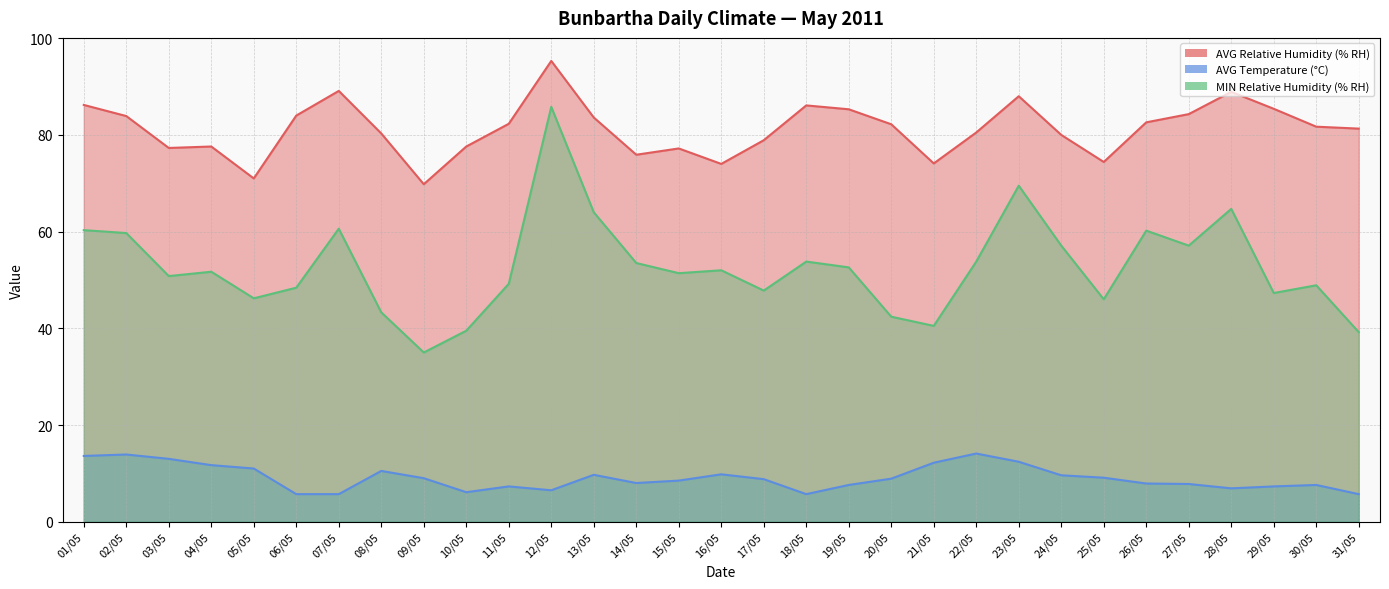

True or false: AVG Temperature (°C) has more than 1 points higher than both neighbors.

True